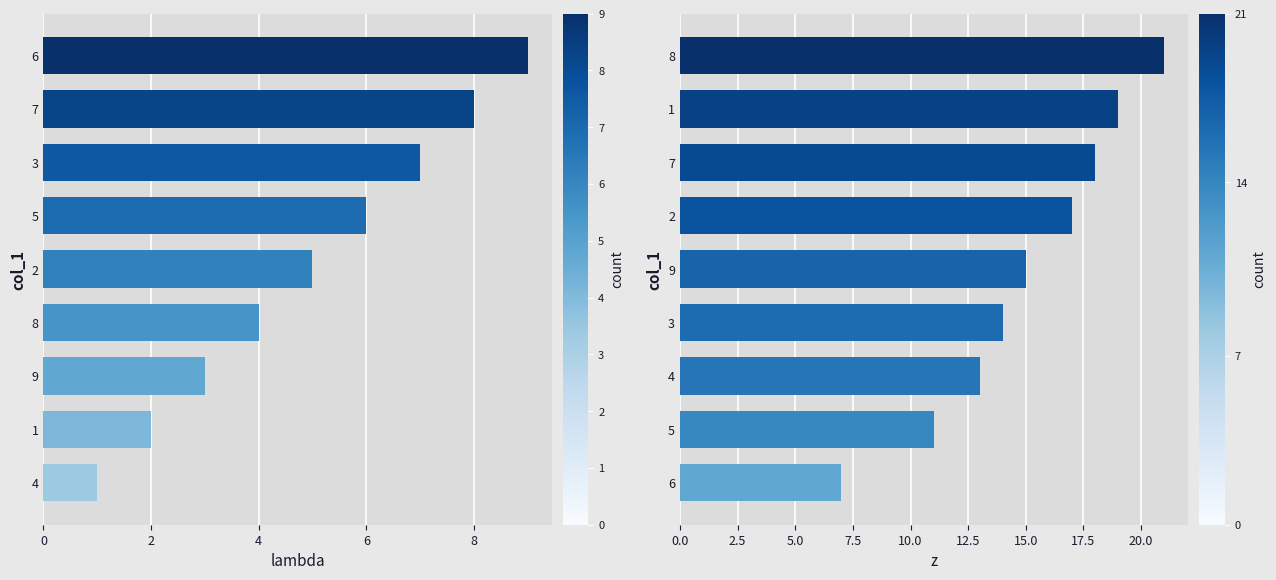

What is the label of the 5th bar from the left?

8